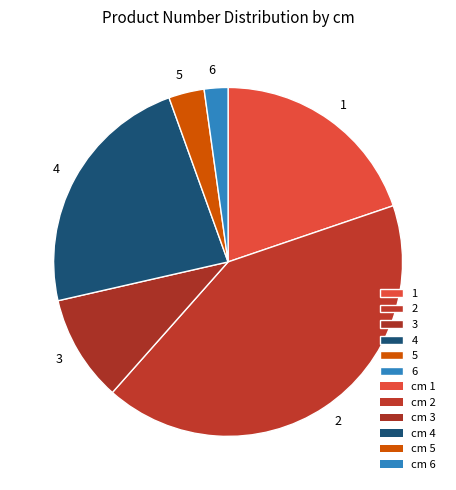

Is the sum of 3 and 2 greater than half?

Yes